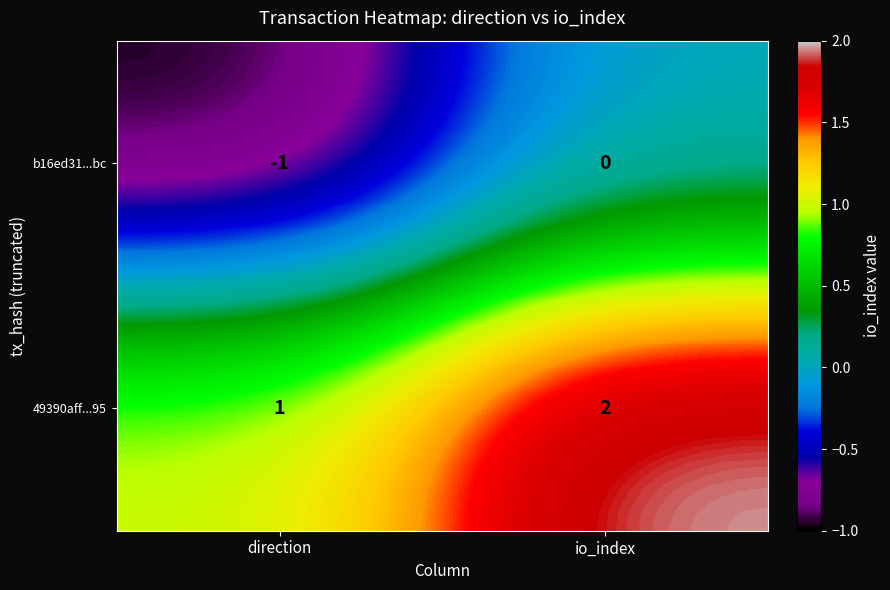

At which label is b16ed31...bc closest to 0?

io_index